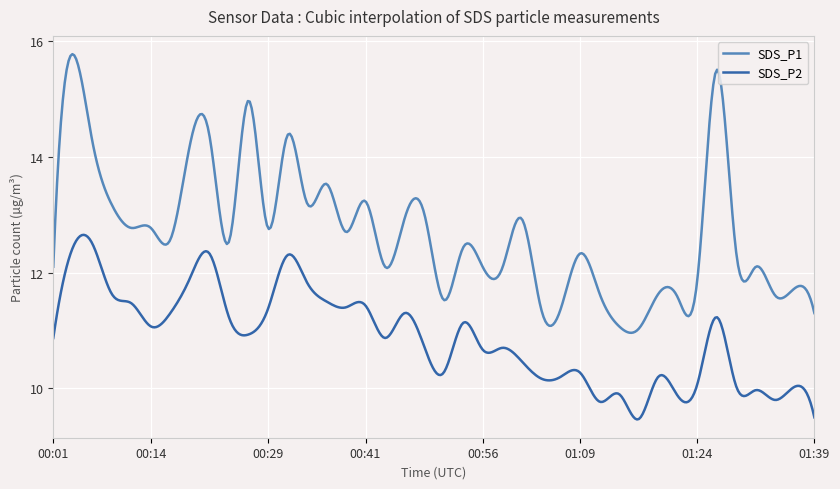

True or false: SDS_P1 has more than 2 points higher than both neighbors.

True